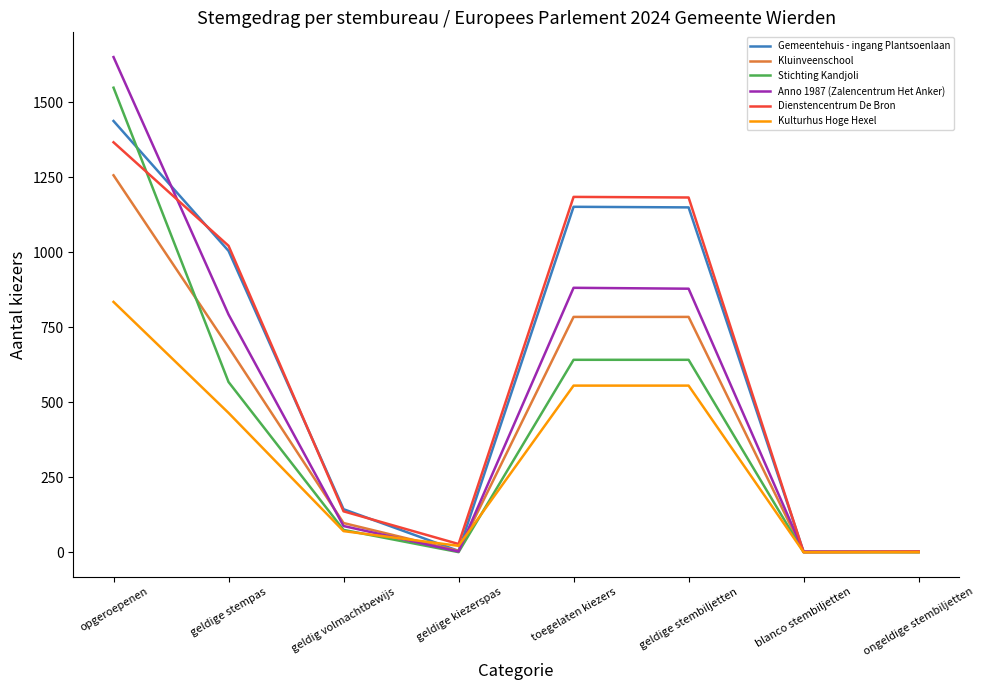

The value of Kulturhus Hoge Hexel at opgeroepenen is 834. True or false?

True